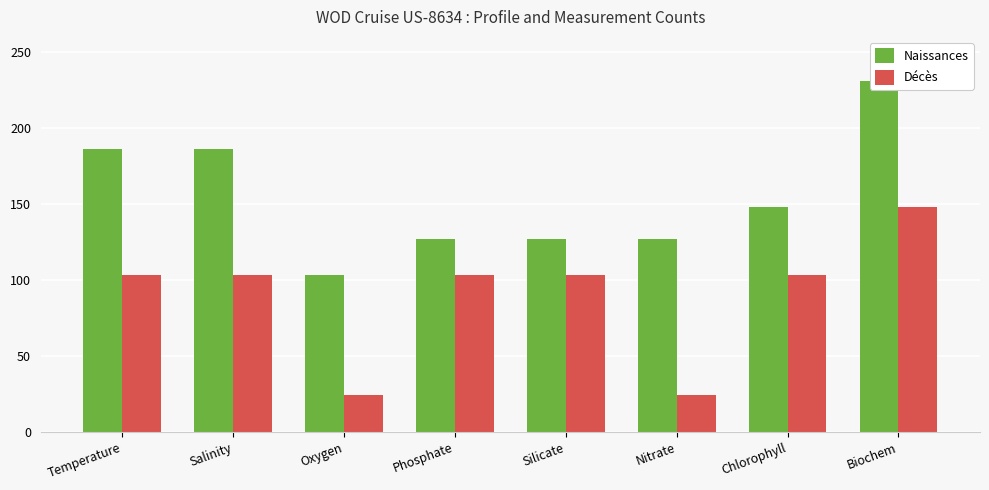

True or false: Naissances has a value of 376 at Biochem.

False